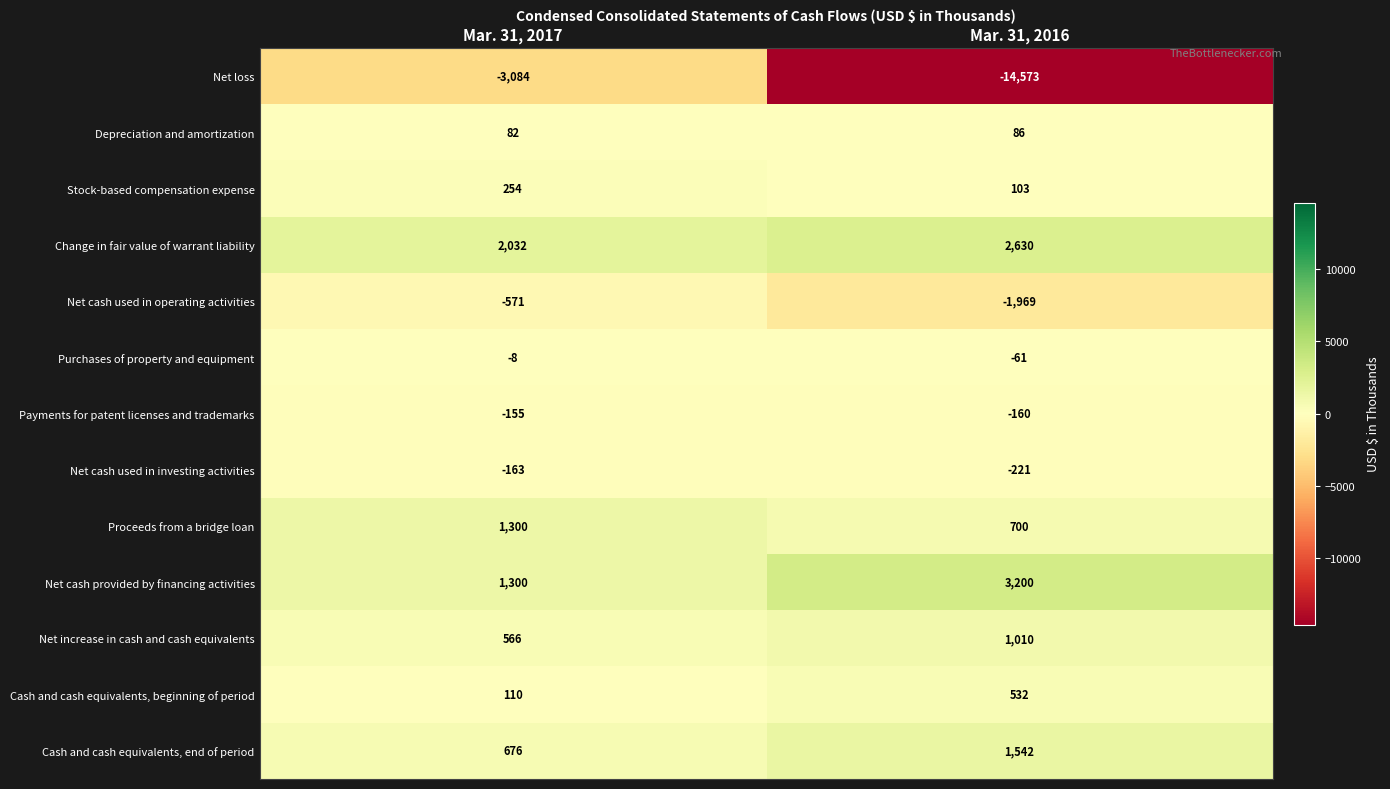

Reading left to right, what are all the values shown in this chart?

Net loss: -3084	-14573
Depreciation and amortization: 82	86
Stock-based compensation expense: 254	103
Change in fair value of warrant liability: 2032	2630
Net cash used in operating activities: -571	-1969
Purchases of property and equipment: -8	-61
Payments for patent licenses and trademarks: -155	-160
Net cash used in investing activities: -163	-221
Proceeds from a bridge loan: 1300	700
Net cash provided by financing activities: 1300	3200
Net increase in cash and cash equivalents: 566	1010
Cash and cash equivalents, beginning of period: 110	532
Cash and cash equivalents, end of period: 676	1542